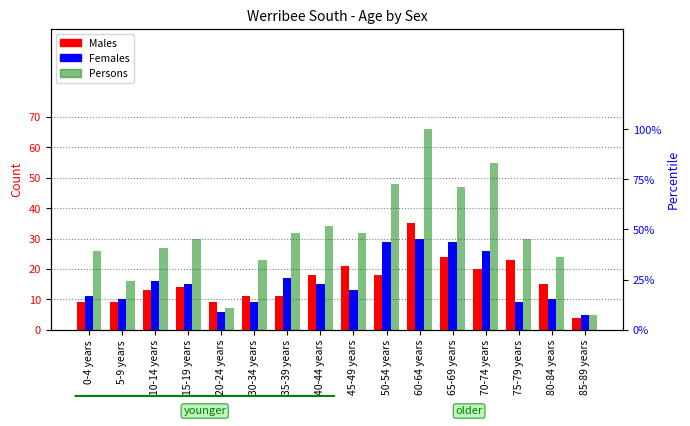

How many values in the Females series are below 15?

8